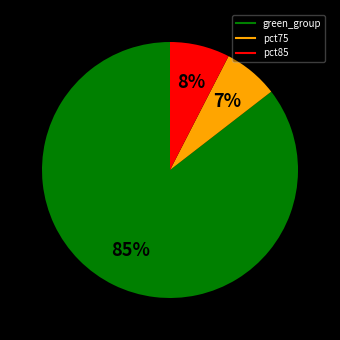

Does any single category account for the majority?

Yes